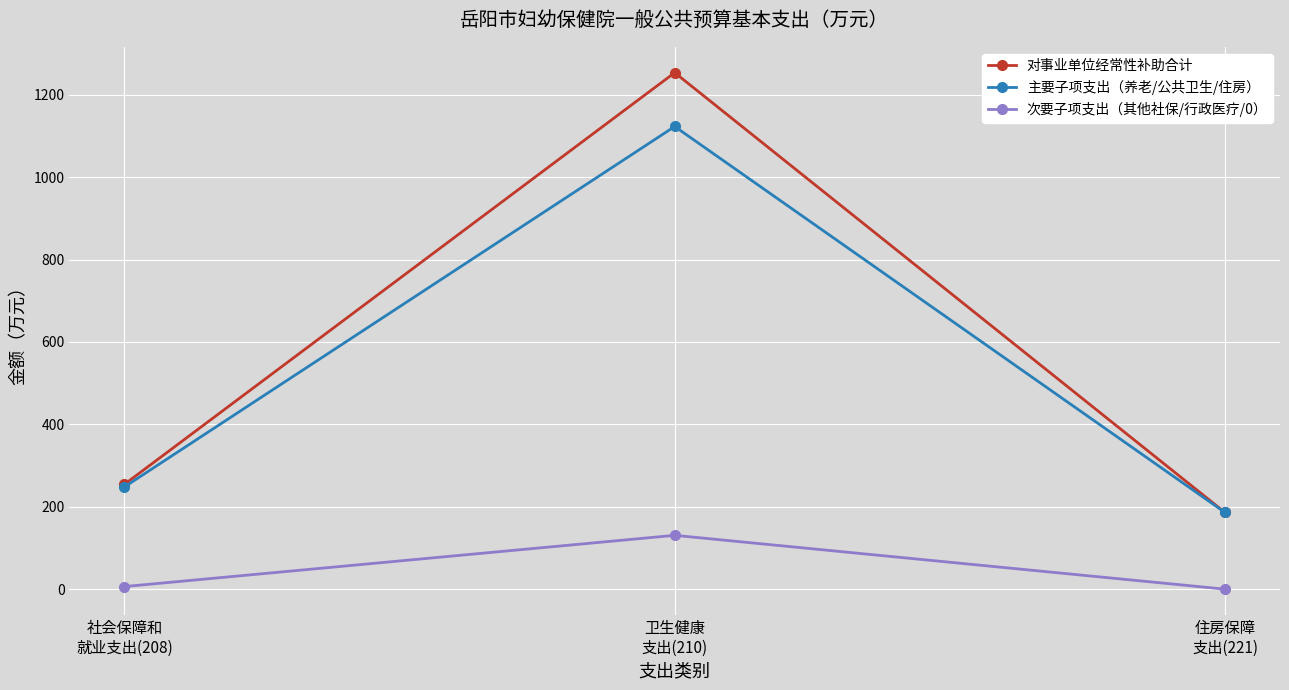

Is it true that 次要子项支出（其他社保/行政医疗/0） equals -69.7 at 住房保障
支出(221)?

False